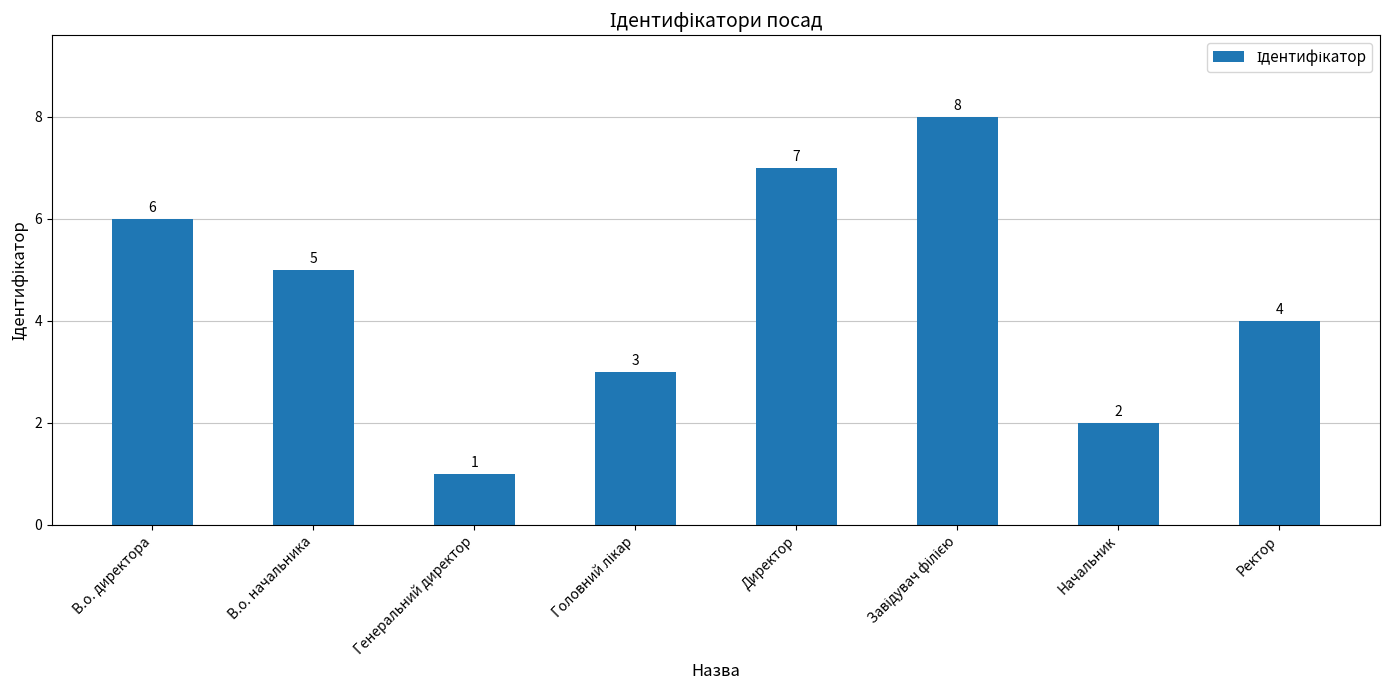

Which label corresponds to the smallest value in the chart?

Генеральний директор